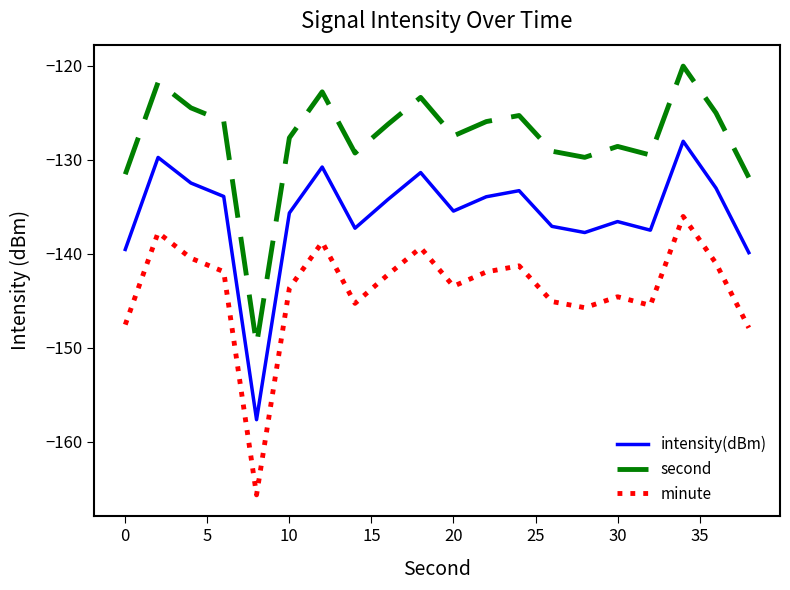

What is the smallest value displayed?

-165.7